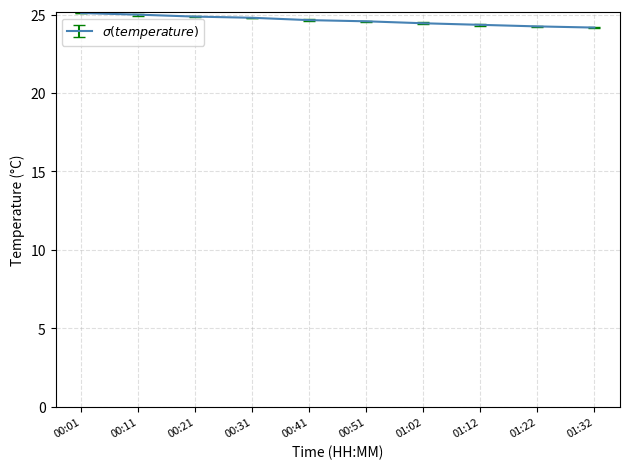

What is the maximum value shown in the chart?

25.1